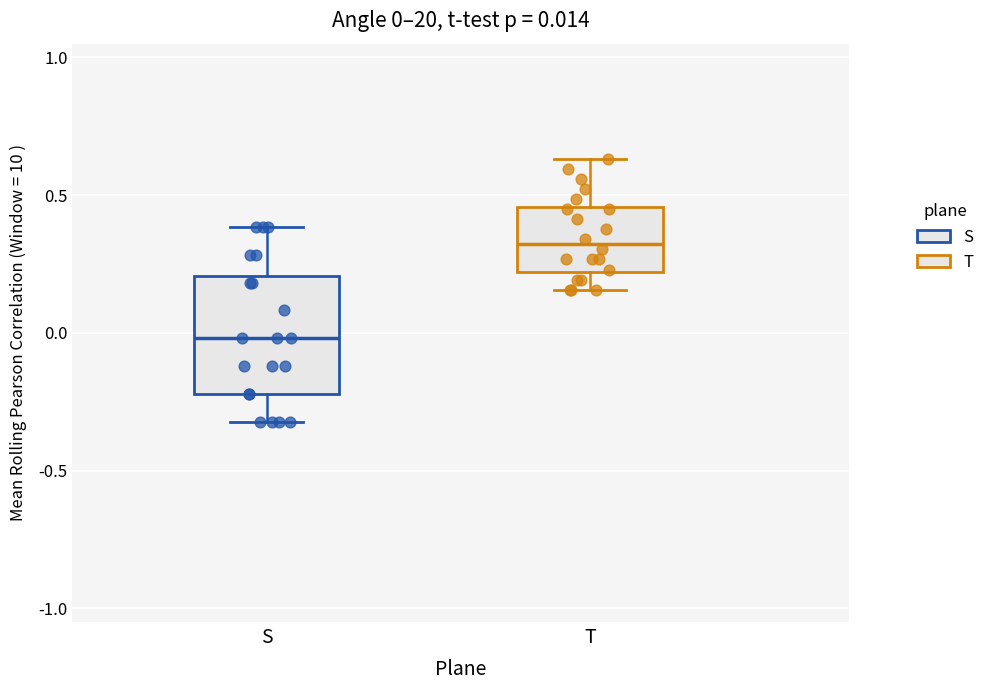

Which box is the tallest, from its lower edge to its upper edge?

S